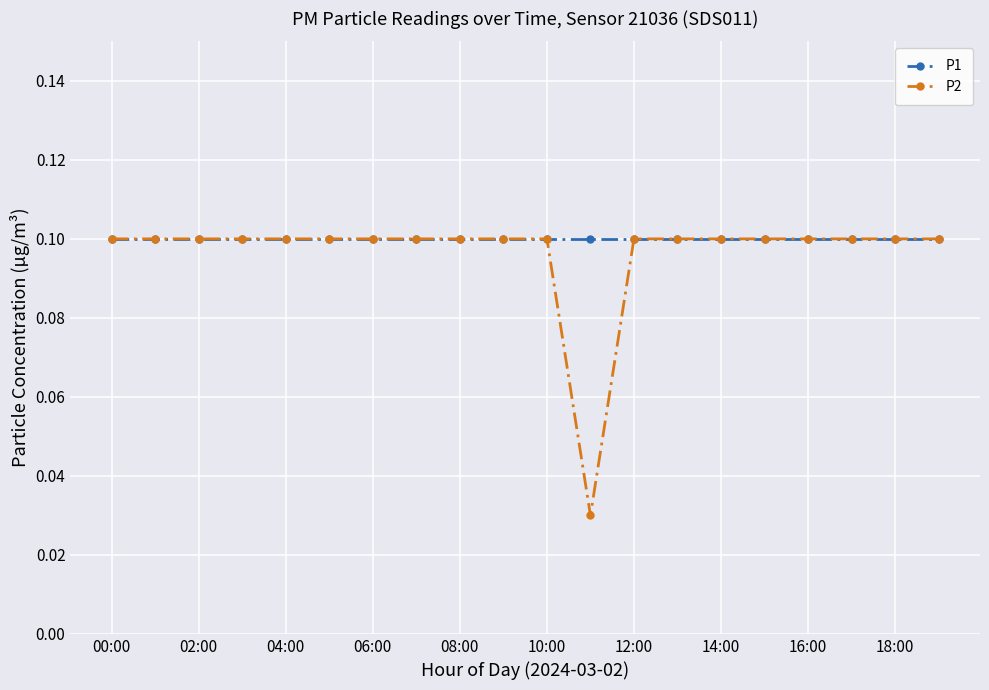

Count the P2 values in the range 0 to 1.

20